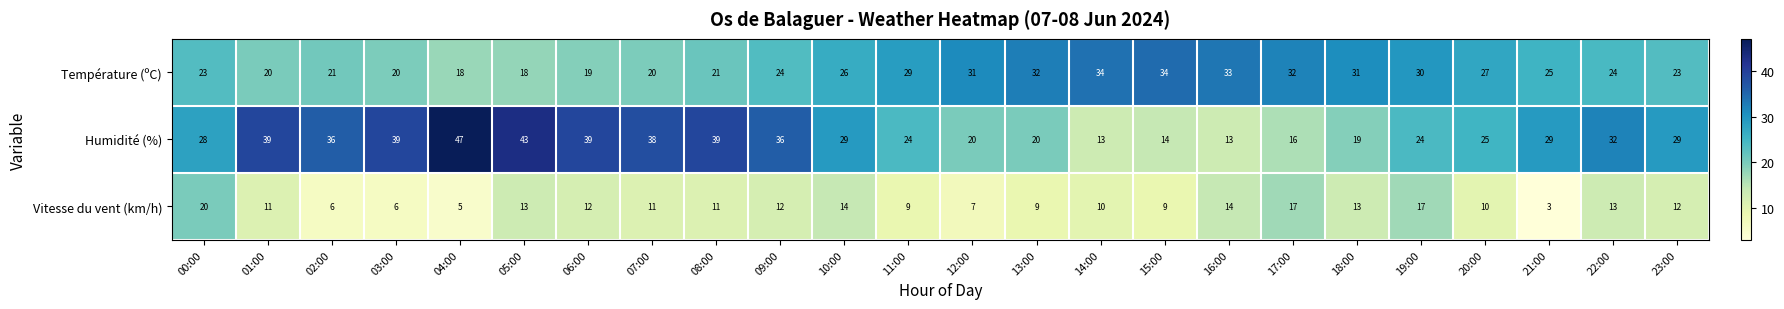

The Vitesse du vent (km/h) series shows 3 at 21:00. True or false?

True